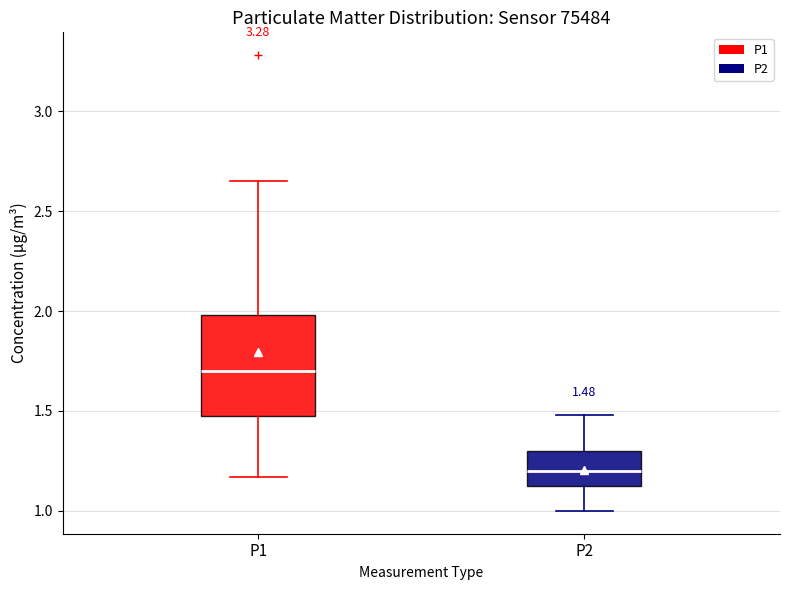

Which box has the lowest median line?

P2